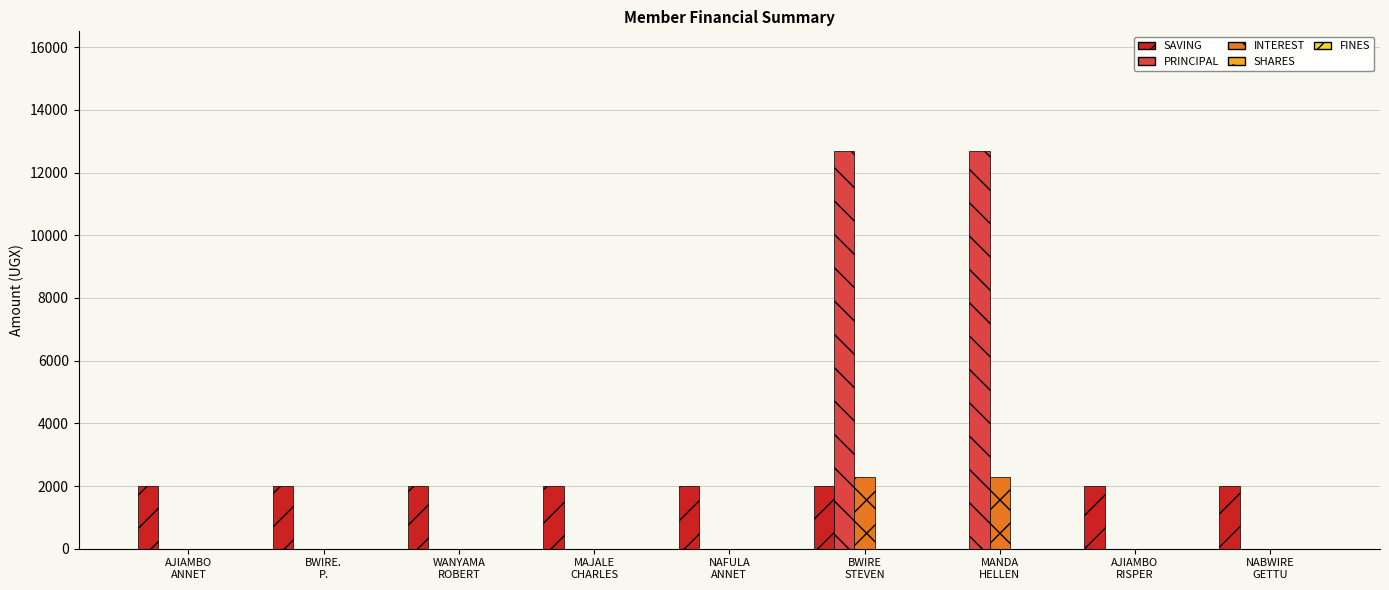

Which series has the largest total across all categories?

PRINCIPAL